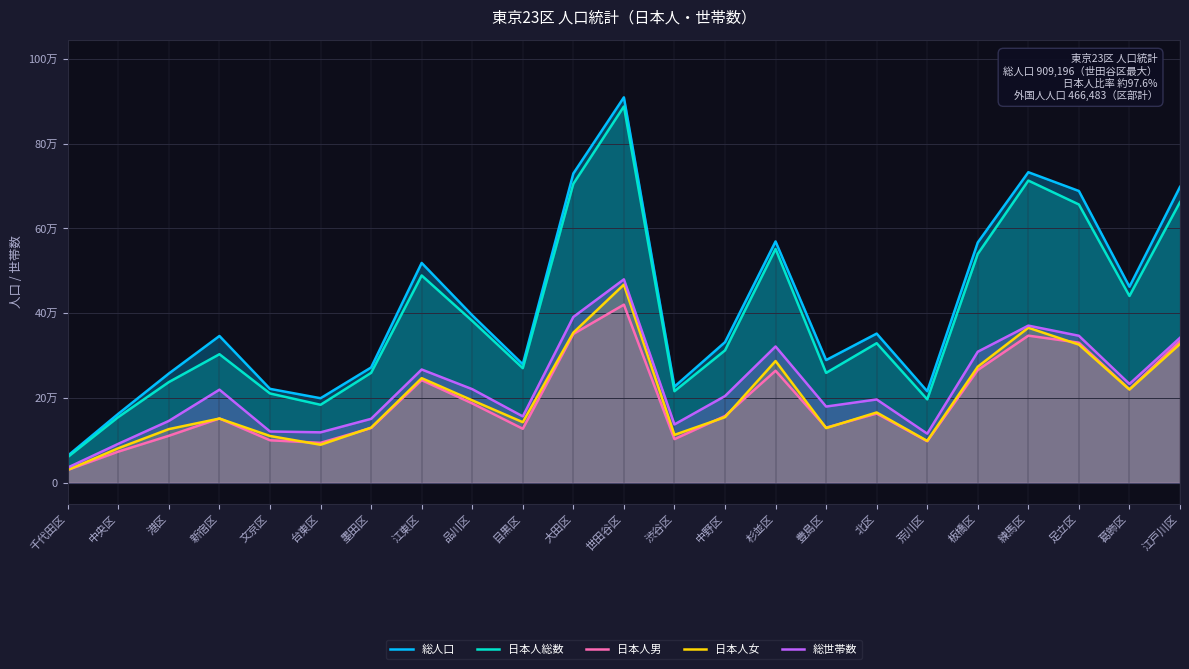

What position from the right is 足立区?

3